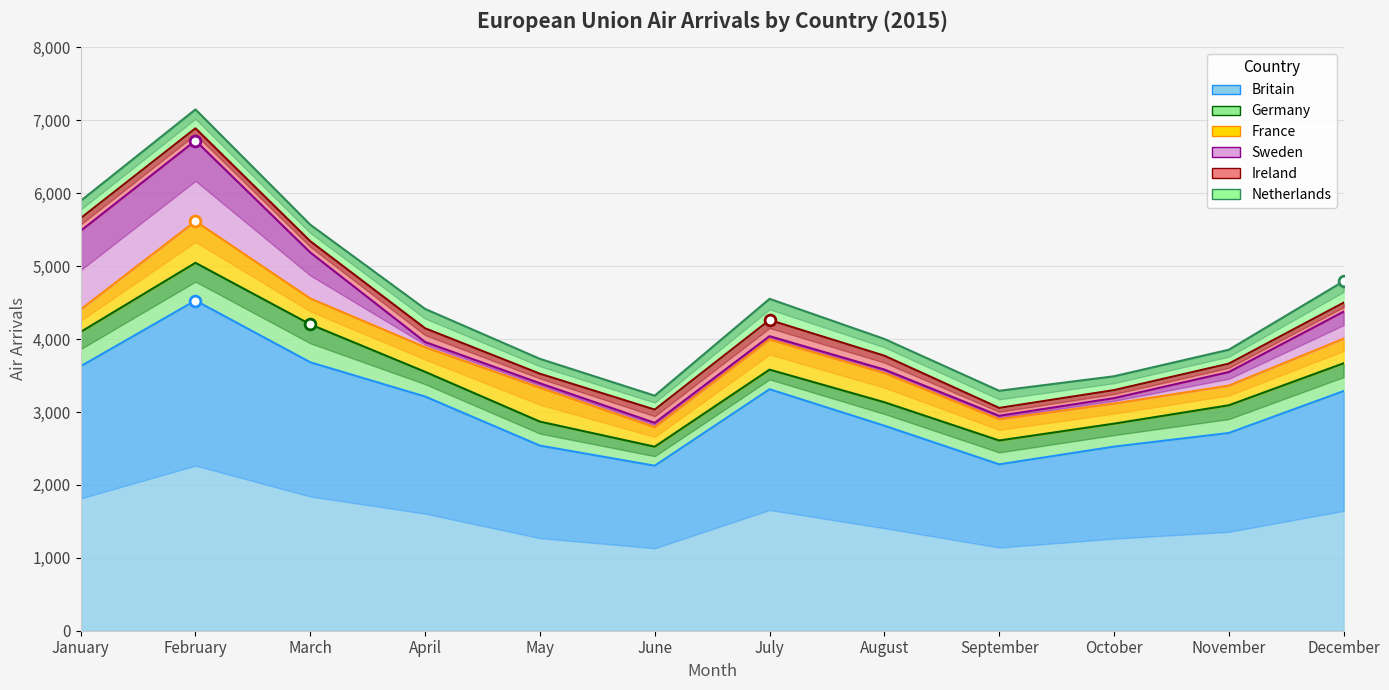

Is the value of Sweden at June greater than the value of Netherlands at June?

No